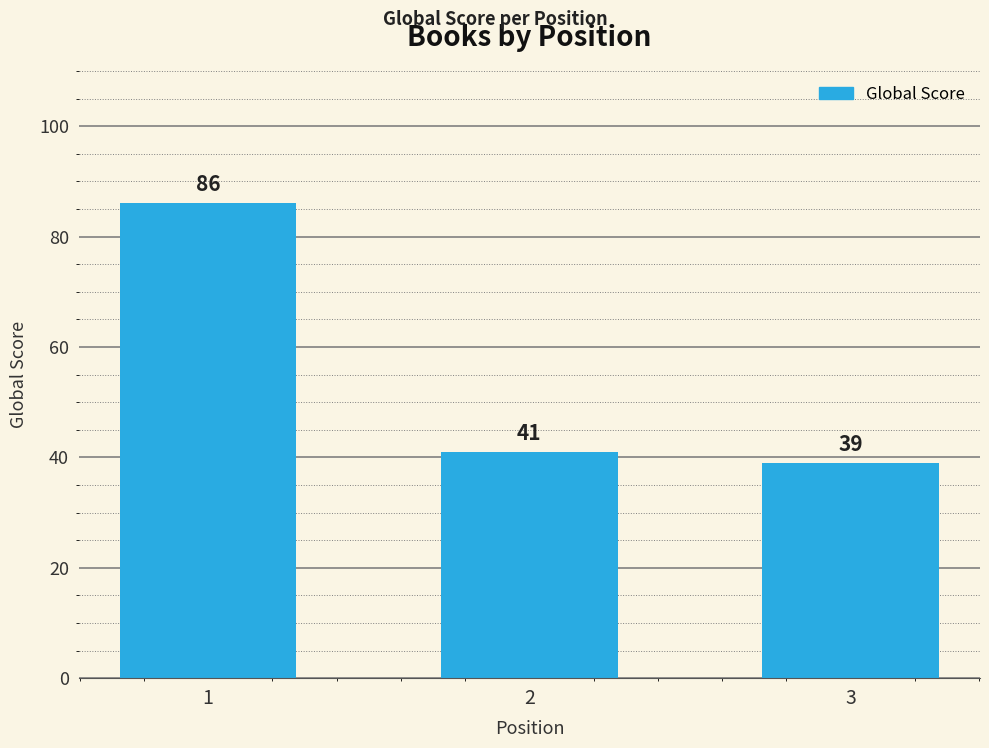

What is the ratio of the value at 2 to the value at 1?

0.5